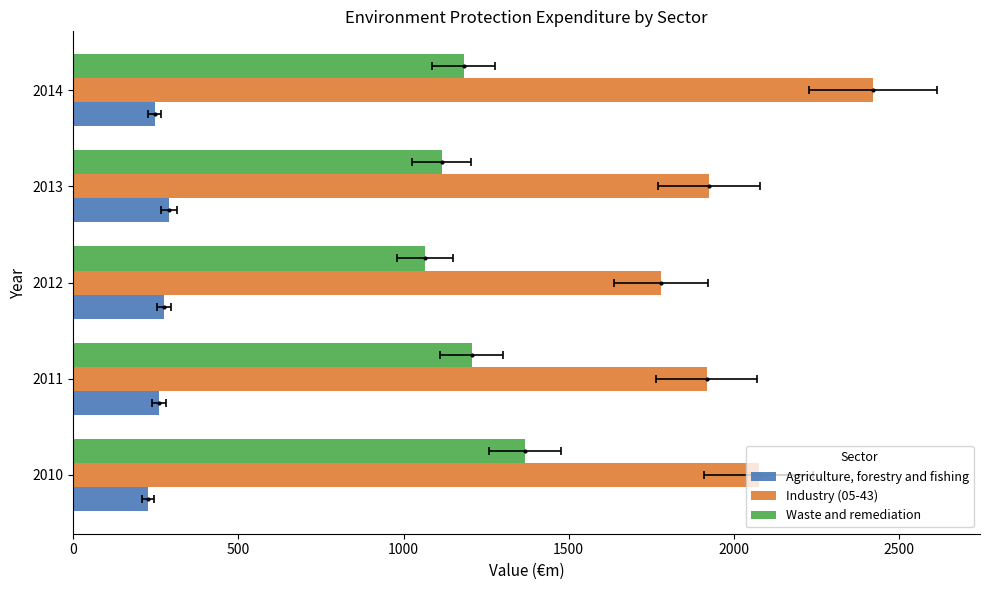

Which series changed the most between 2010 and 2011?

Waste and remediation